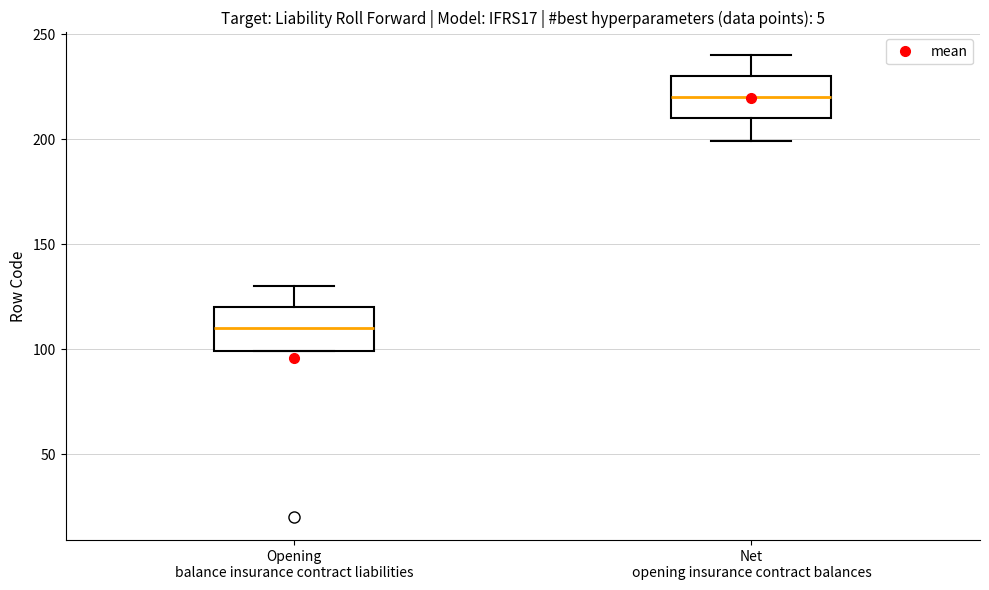

Which box's median line is the highest?

Net opening insurance contract balances